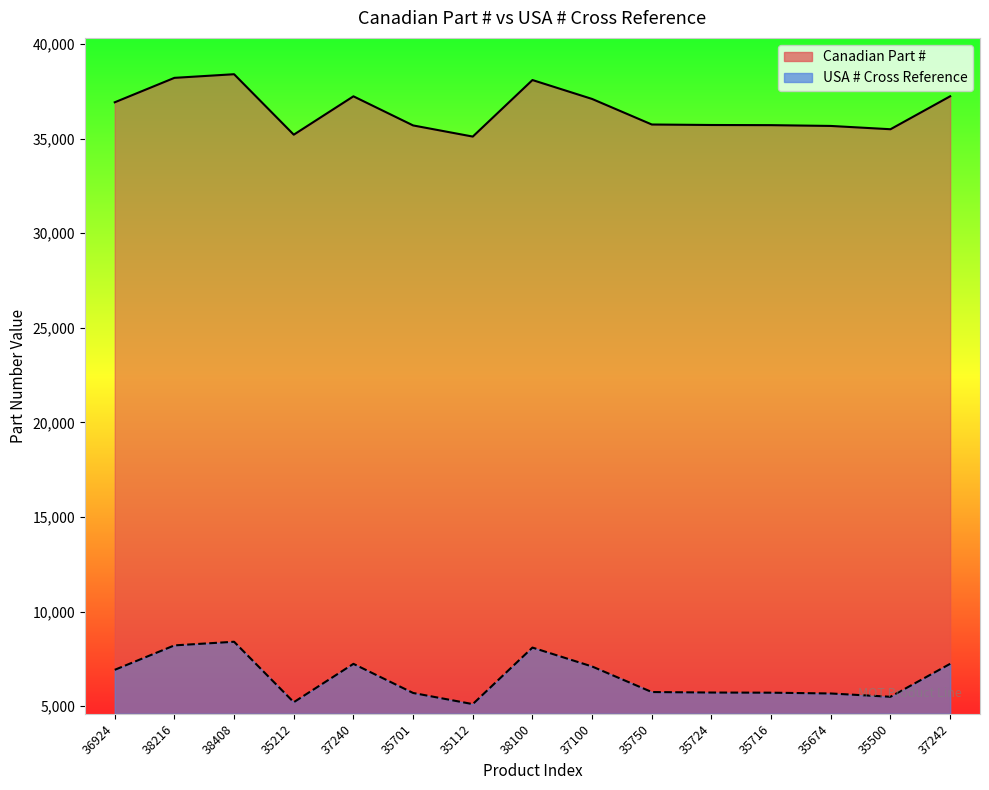

List the series in order of their peak value, lowest first.

USA # Cross Reference, Canadian Part #